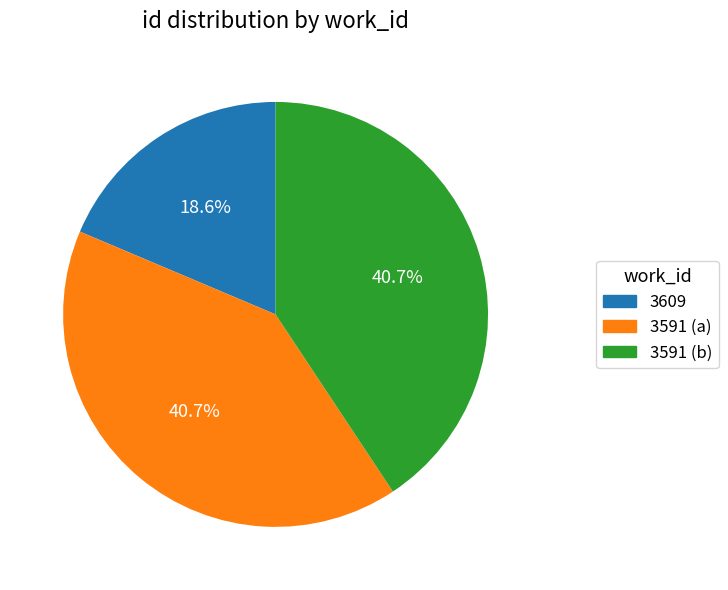

The 3591 (b) slice represents 50% of the pie. True or false?

False